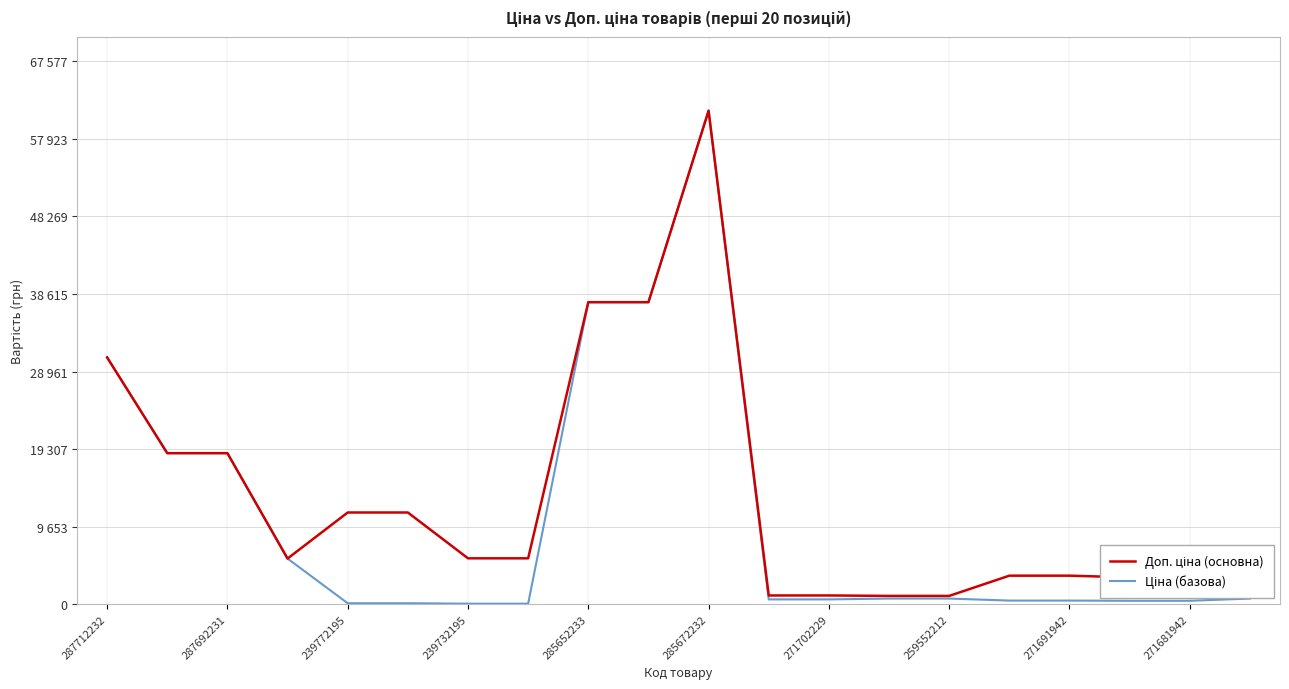

True or false: Доп. ціна (основна) has more than 0 points higher than both neighbors.

True